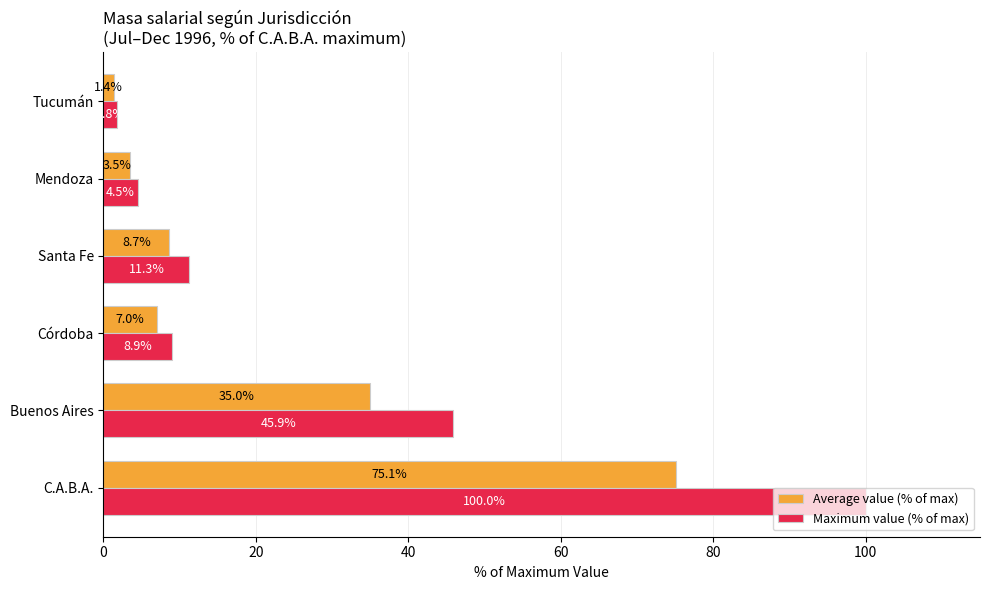

What is the average value of the Average value (% of max) series?

21.8